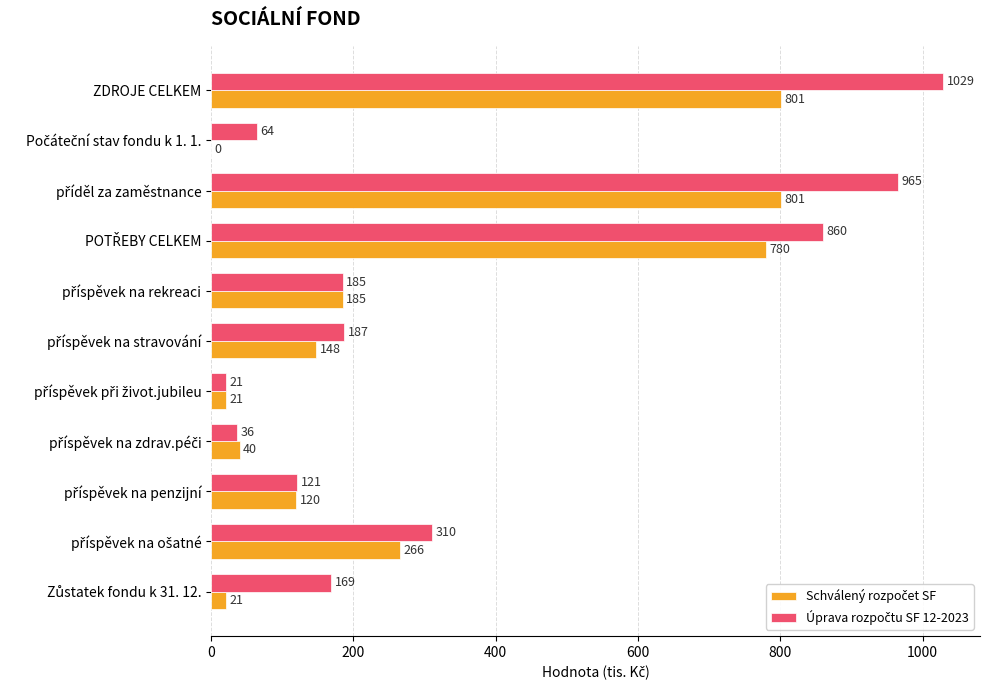

Which category has the highest value across all series?

ZDROJE CELKEM